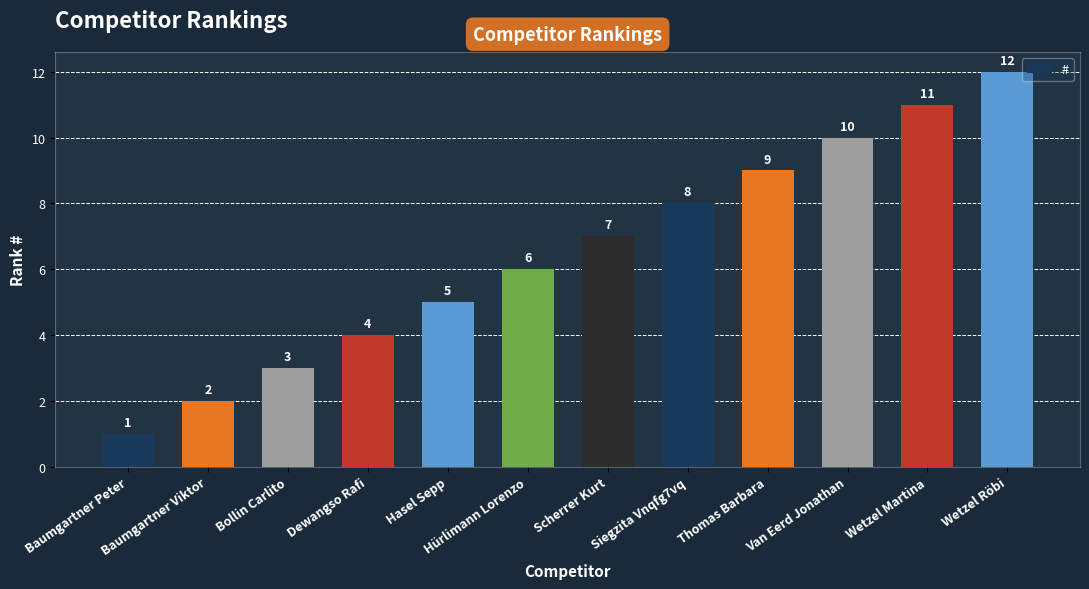

What is the label of the 9th bar from the left?

Thomas Barbara